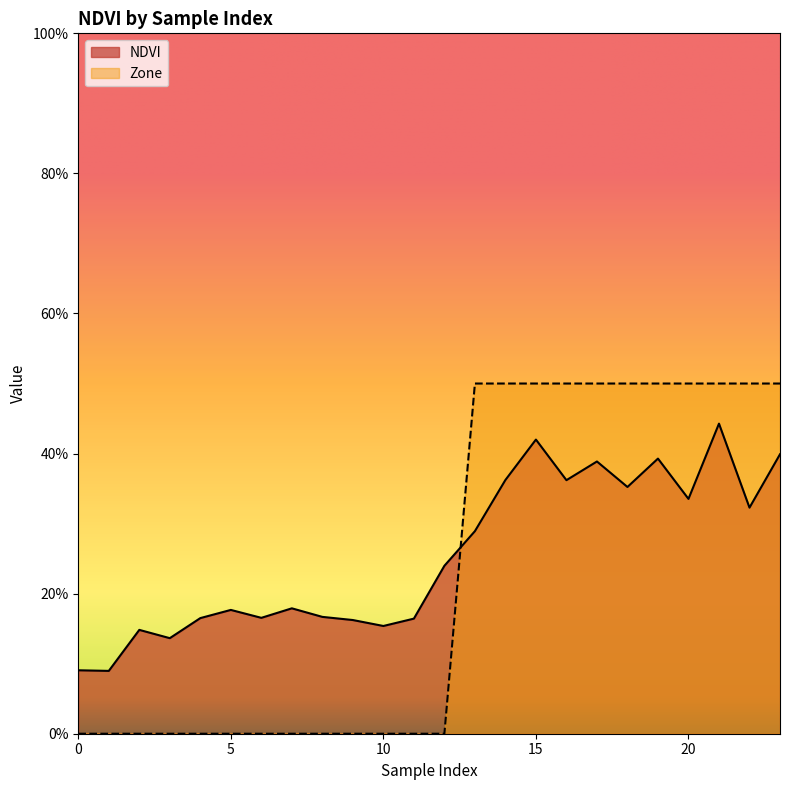

Is it true that NDVI equals 0.1 at 3?

False